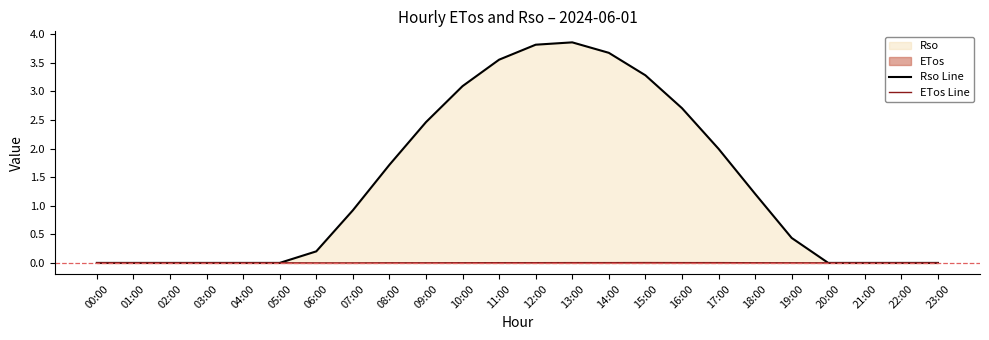

What is the spread (max minus min) of values at 18:00?

1.2